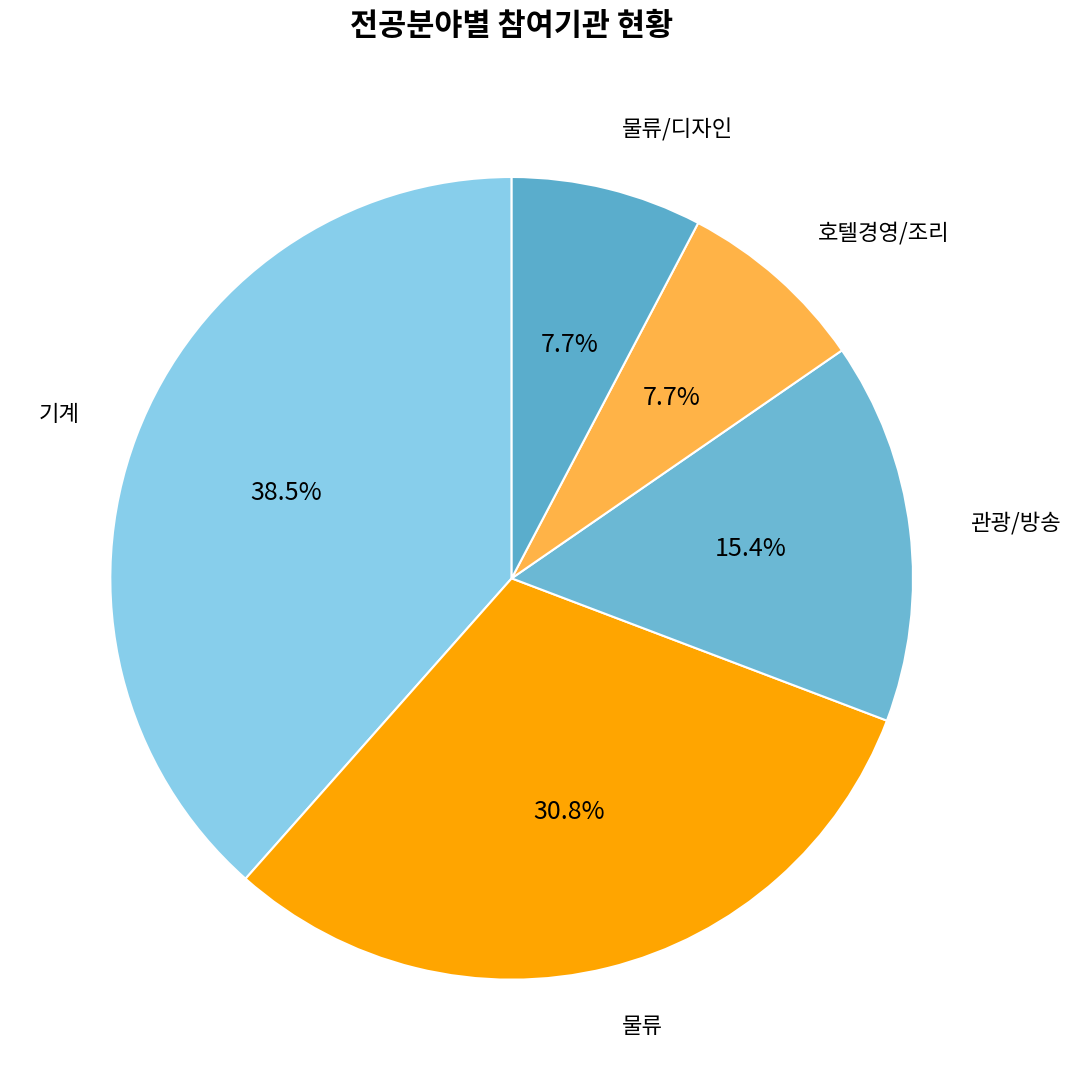

Which slice is the largest?

기계